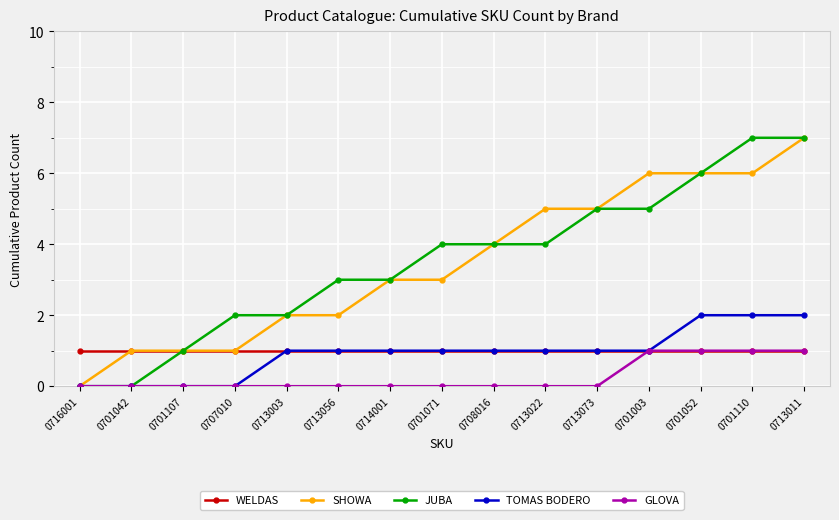

What is the total value across all series at 0708016?

10